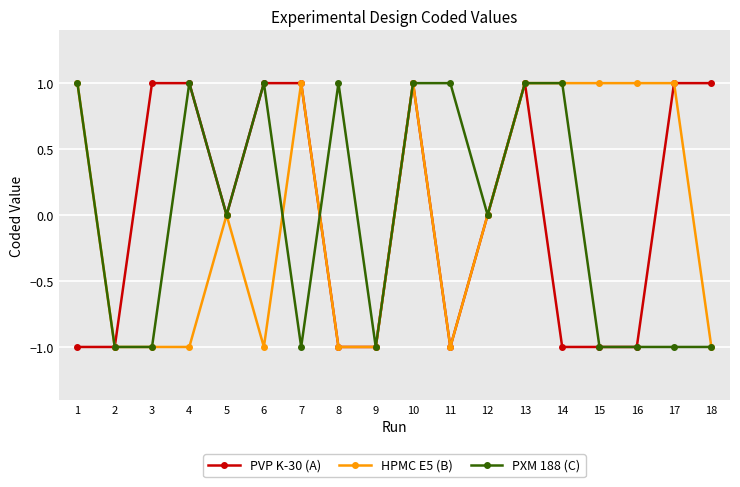

True or false: PXM 188 (C) has more than 2 interior local peaks.

True